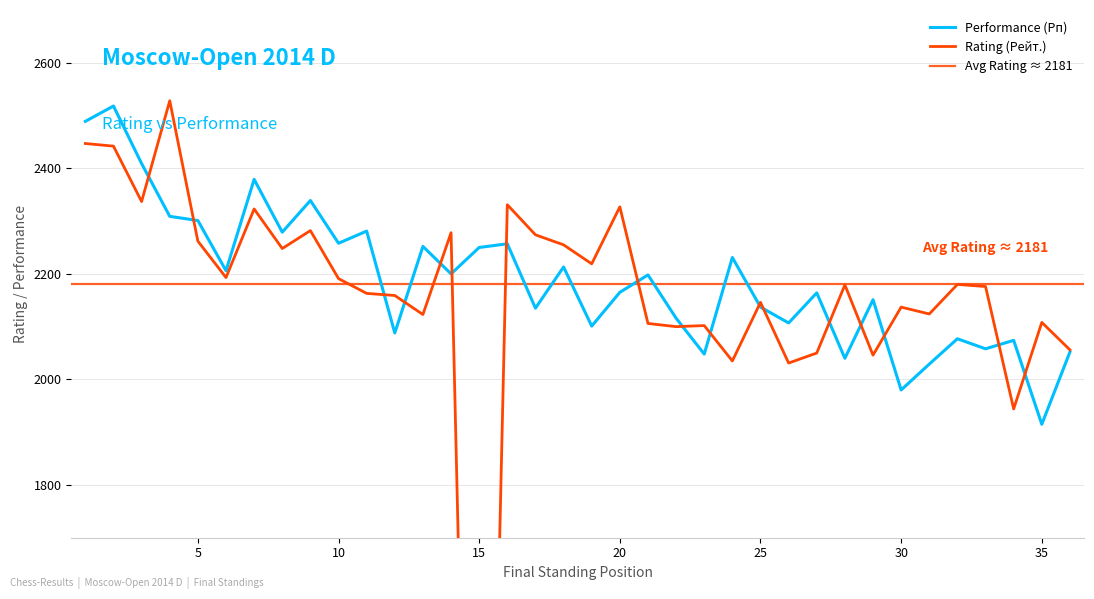

Reading left to right, transcribe all the data shown in this chart.

Rating (Рейт.): 2447	2442	2337	2528	2262	2193	2323	2248	2282	2191	2163	2159	2123	2278	0	2331	2274	2255	2219	2327	2106	2100	2102	2035	2146	2031	2050	2179	2046	2137	2124	2180	2176	1944	2108	2056
Performance (Рп): 2489	2518	2409	2309	2301	2206	2379	2279	2339	2258	2281	2088	2252	2200	2250	2257	2135	2213	2101	2165	2198	2116	2048	2231	2137	2107	2164	2040	2151	1980	2029	2077	2058	2074	1915	2052